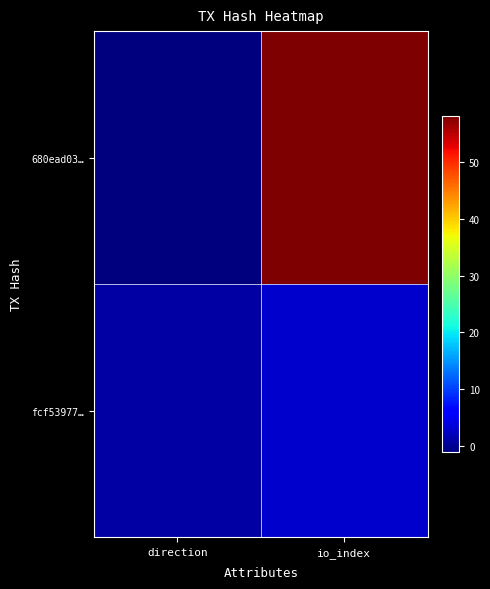

What is the spread (max minus min) of values at direction?

2